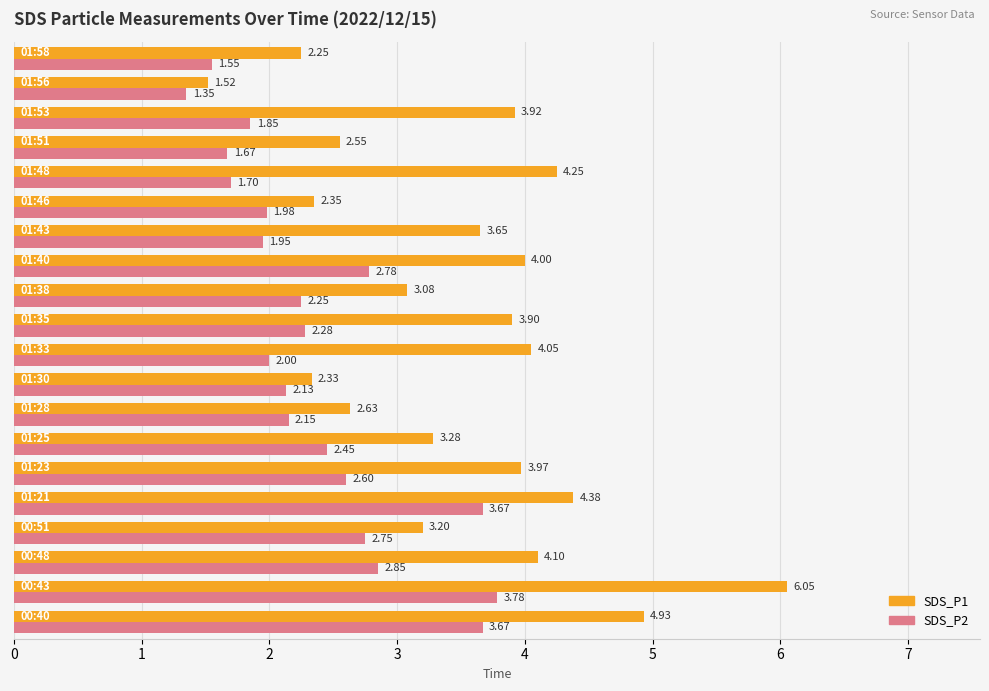

Which series has the widest spread of values?

SDS_P1